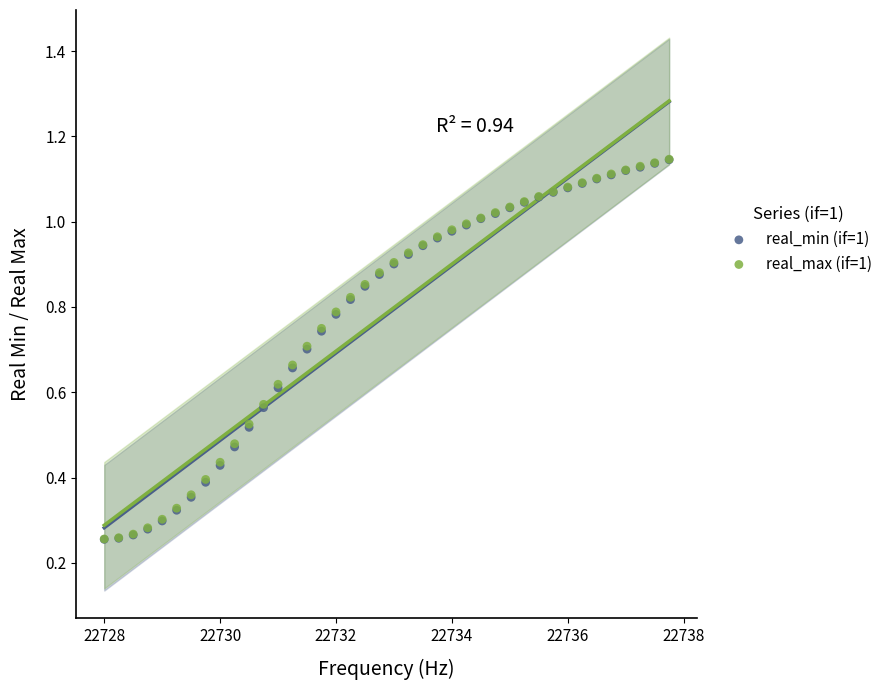

What are all the series names shown in the legend?

real_min (if=1), real_max (if=1)